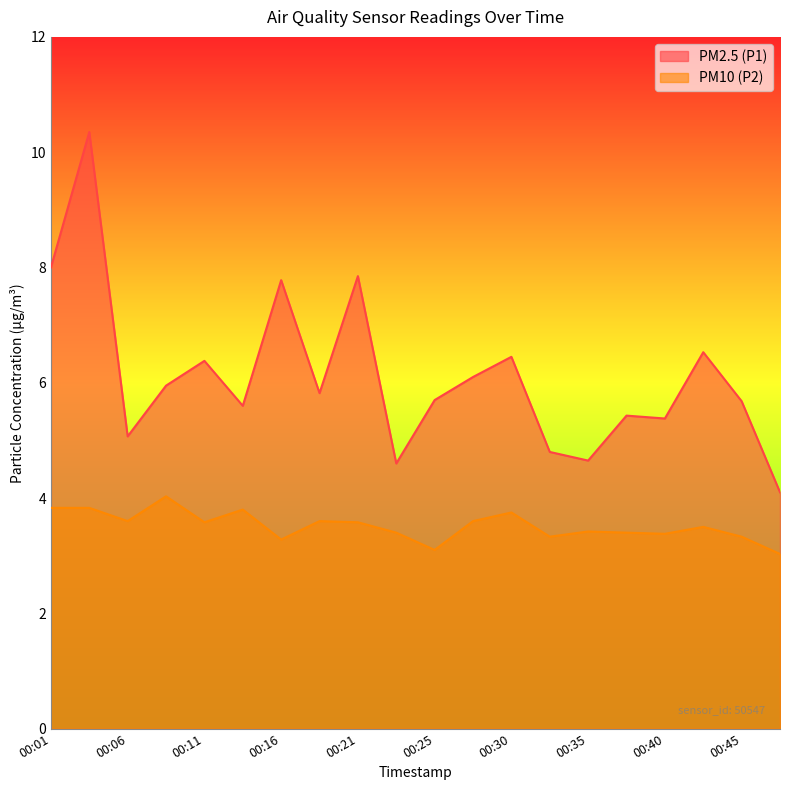

Which series has the widest spread of values?

PM2.5 (P1)